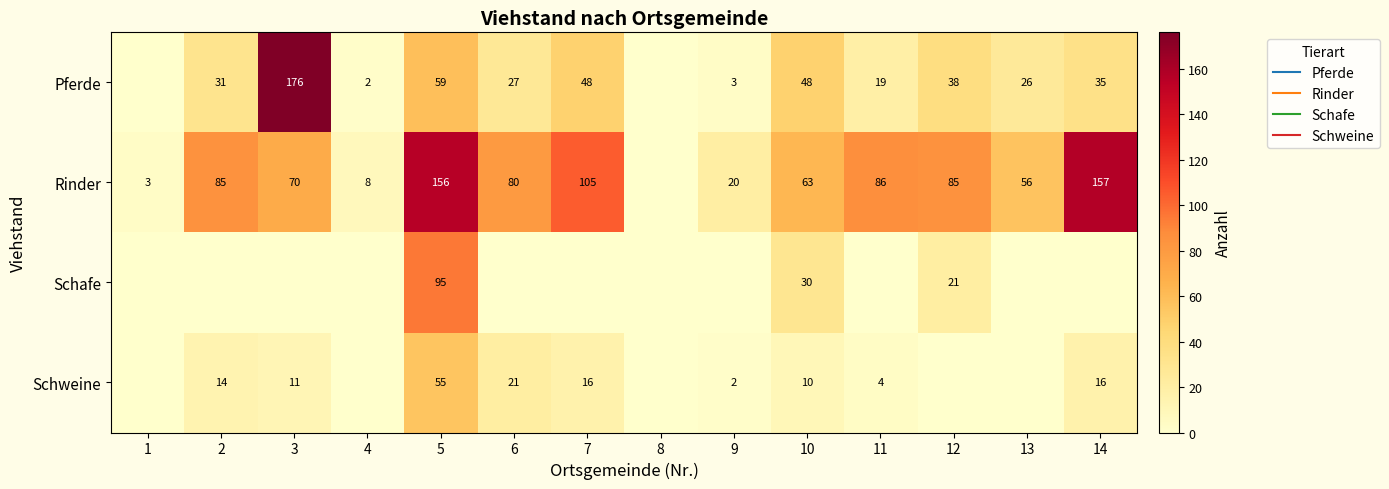

How many data points in Pferde are less than 31?

7